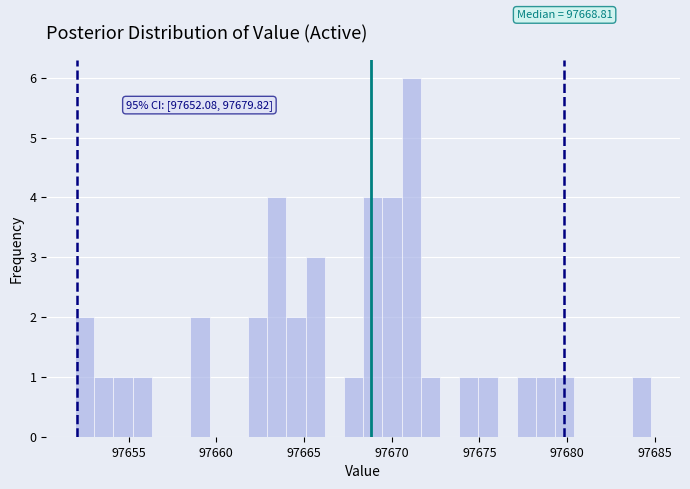

Around what value on the x-axis is the tallest bar? Give the approximate position of its centre, as read against the axis.

97671.0